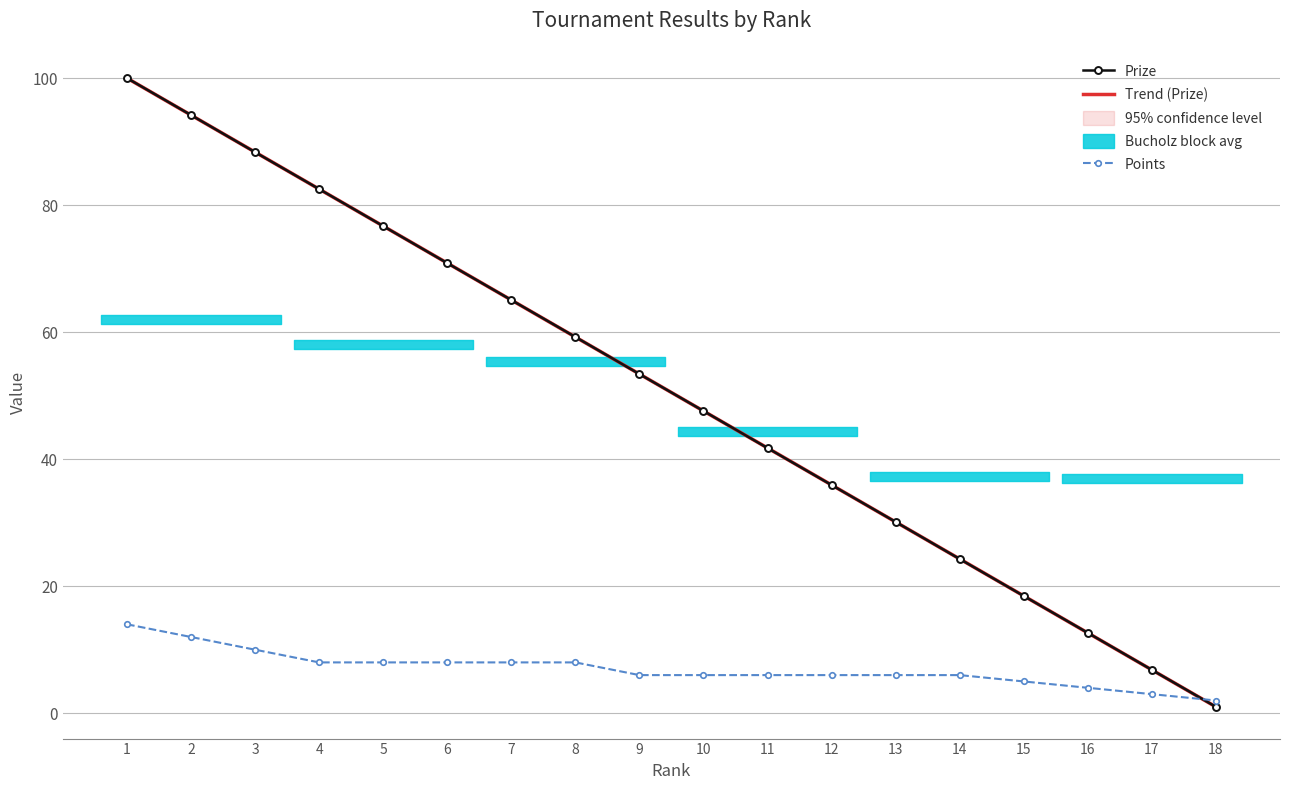

At 14, list the series in order from largest to smallest.

Trend (Prize), Prize, Points